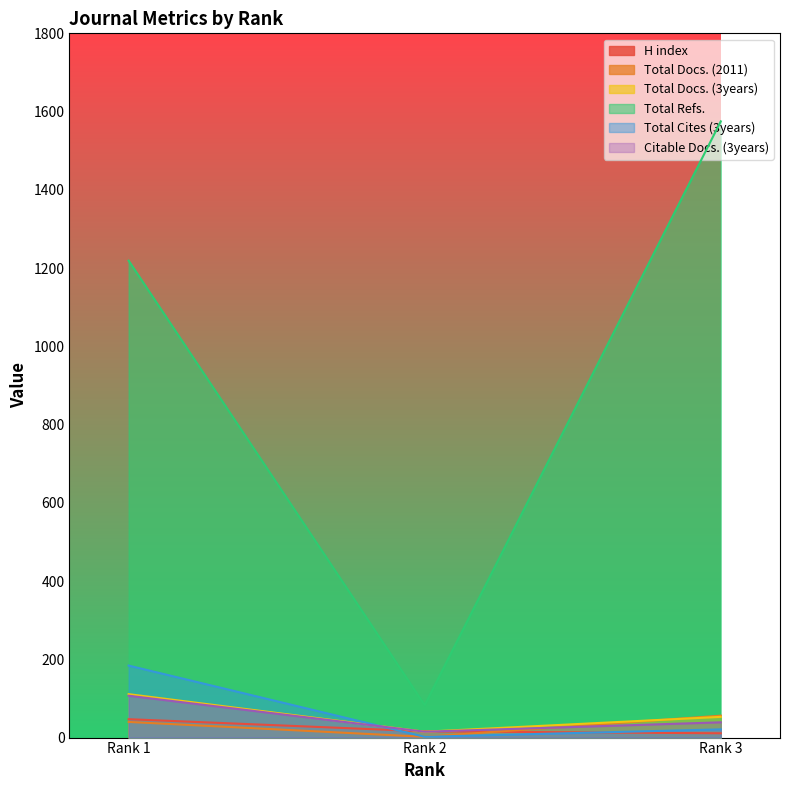

Does the chart display data point markers on the line(s)?

No